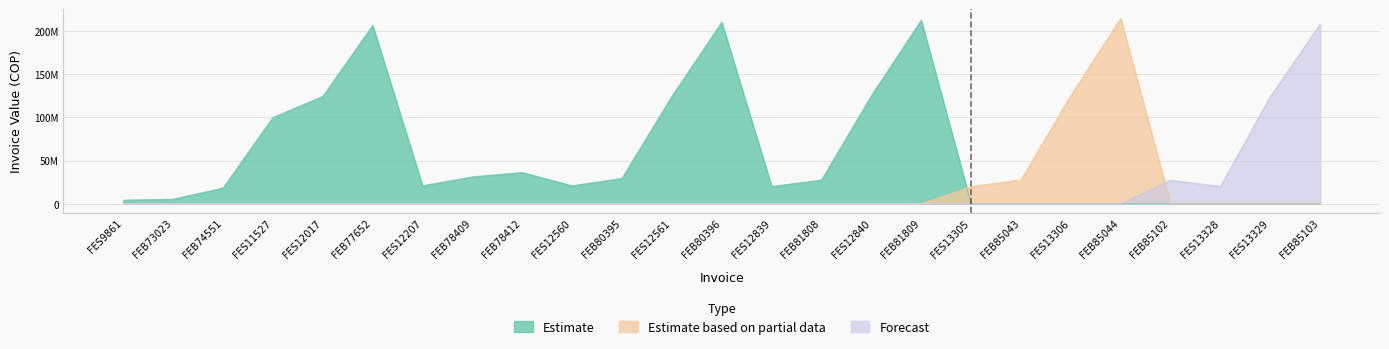

What is the difference between the Forecast values at FES13328 and FEB81809?

19994644